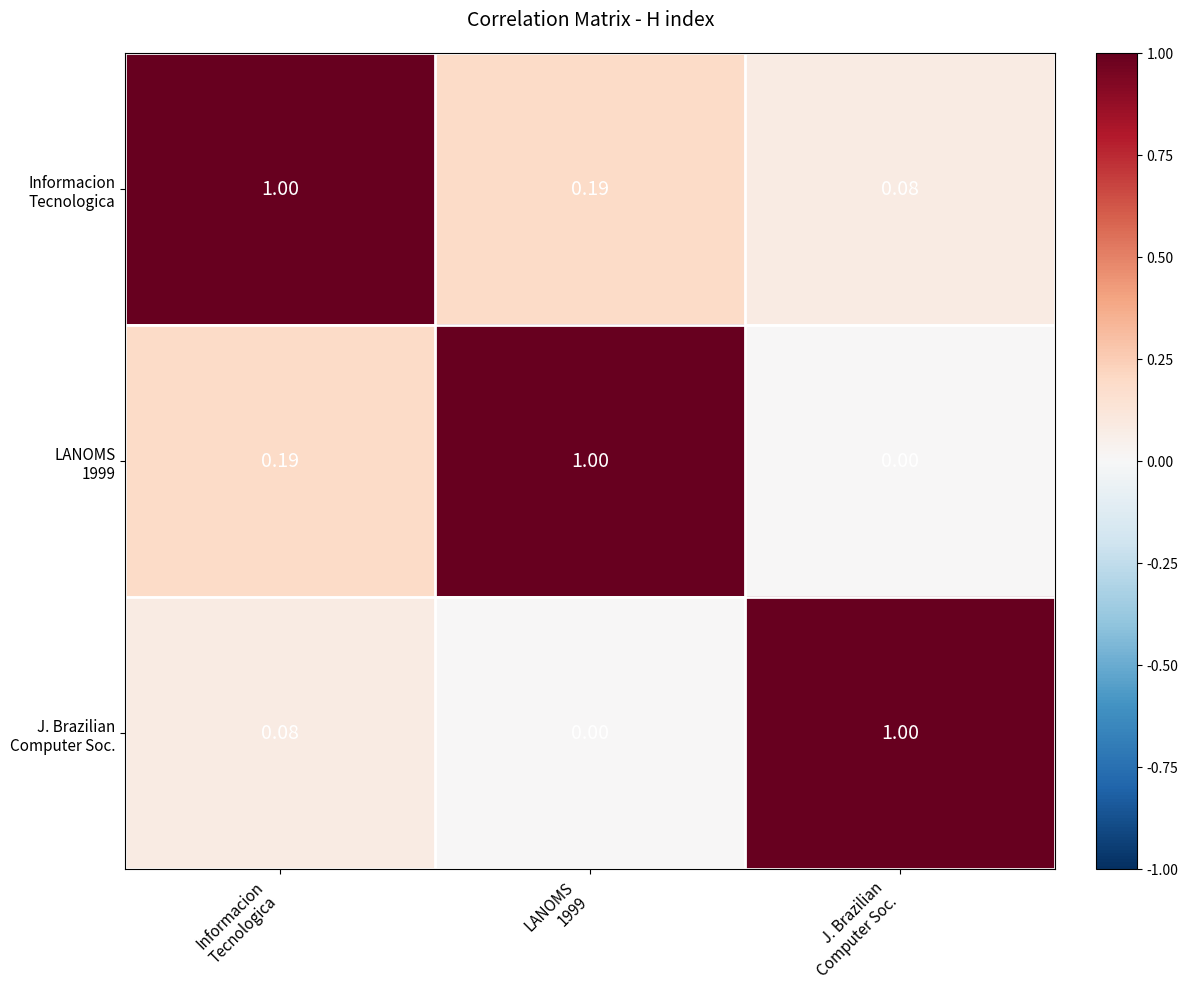

How many data points does each series have?

3